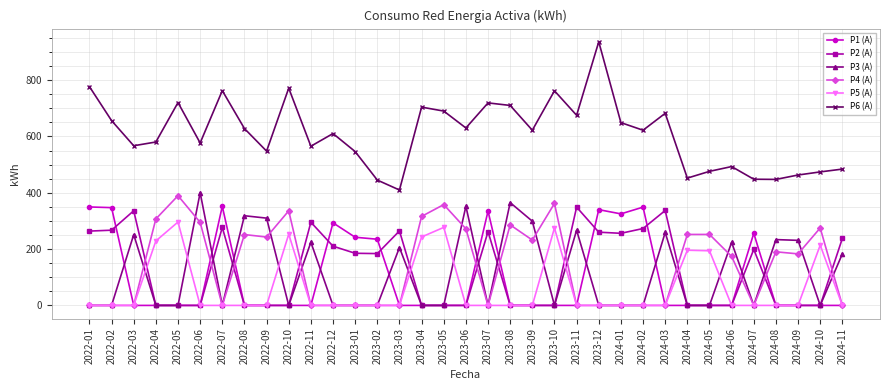

Between which two adjacent categories do P2 (A) and P4 (A) first intersect?

2022-03 and 2022-04